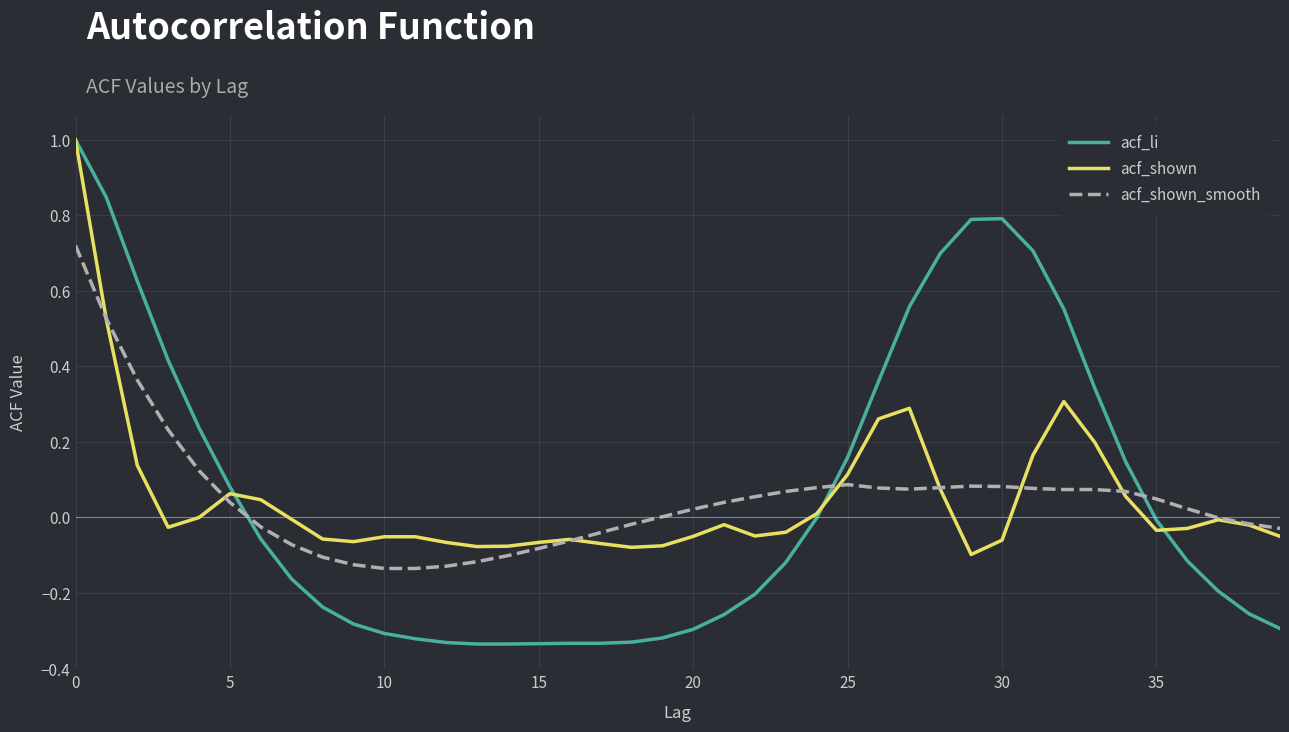

What is the maximum value for acf_shown?

1.0